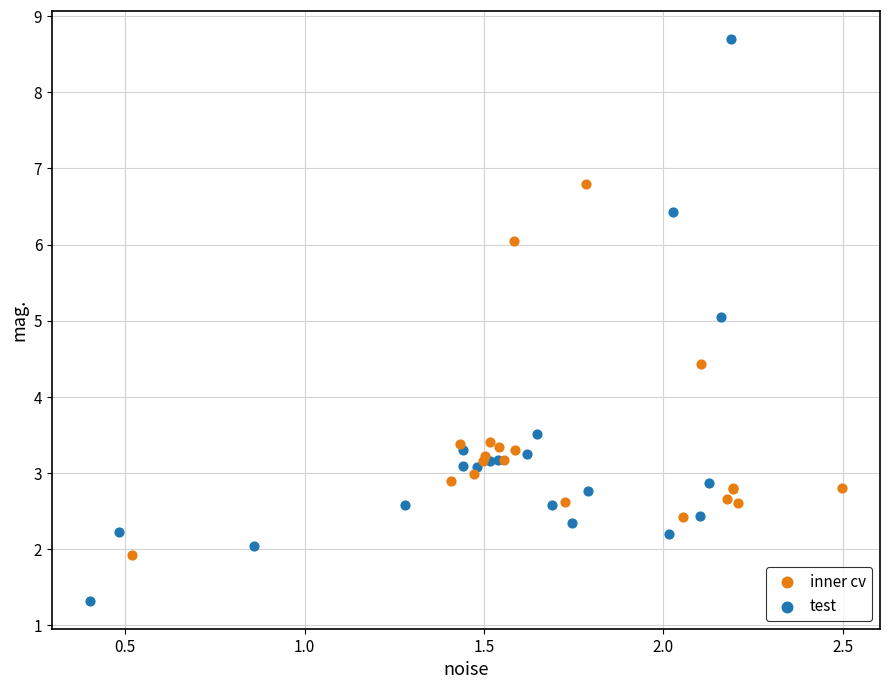

Which series has the widest spread of Y values?

test